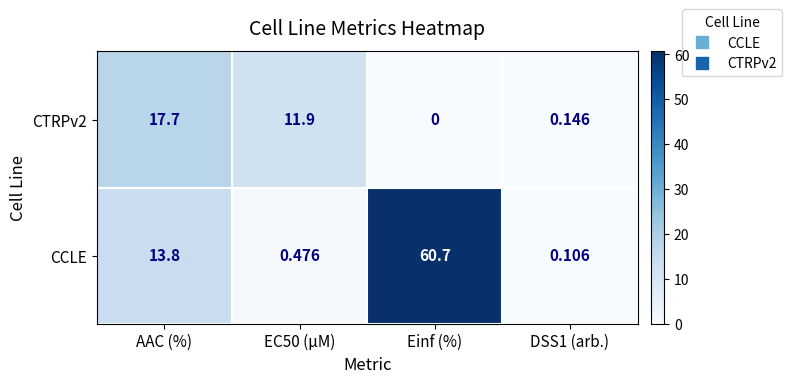

Between EC50 (µM) and Einf (%), which series saw the biggest shift?

CCLE